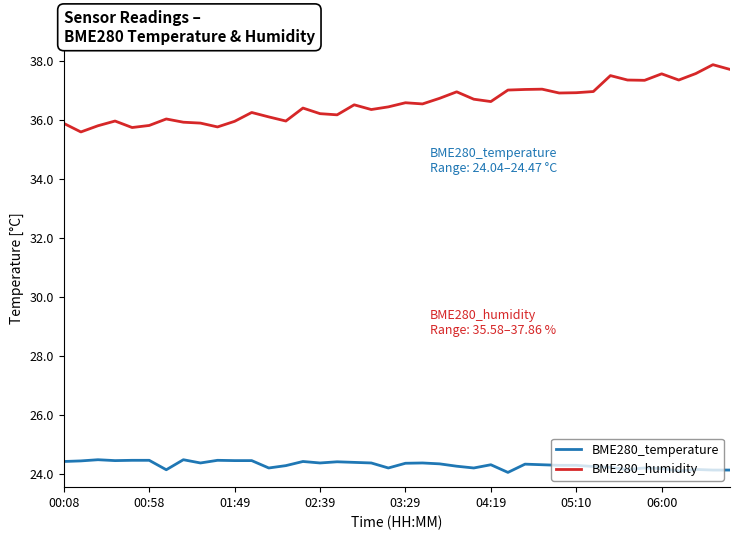

Does the chart have visible grid lines?

No